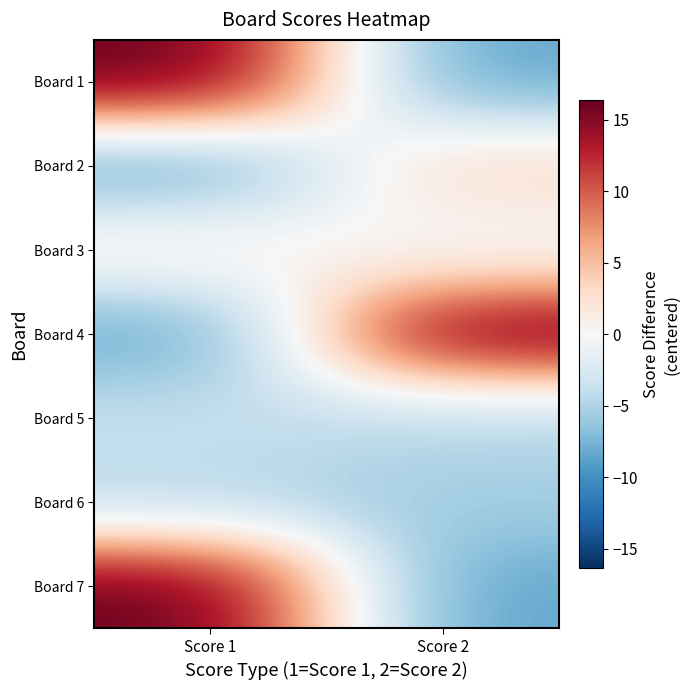

Reading right to left, list all the values displayed in this chart.

Board 1: Score 2=-8.6	Score 1=16.4
Board 2: Score 2=3.4	Score 1=-8.6
Board 3: Score 2=-0.6	Score 1=1.4
Board 4: Score 2=16.4	Score 1=-8.6
Board 5: Score 2=-4.6	Score 1=-3.6
Board 6: Score 2=-5.6	Score 1=-4.6
Board 7: Score 2=-8.6	Score 1=16.4